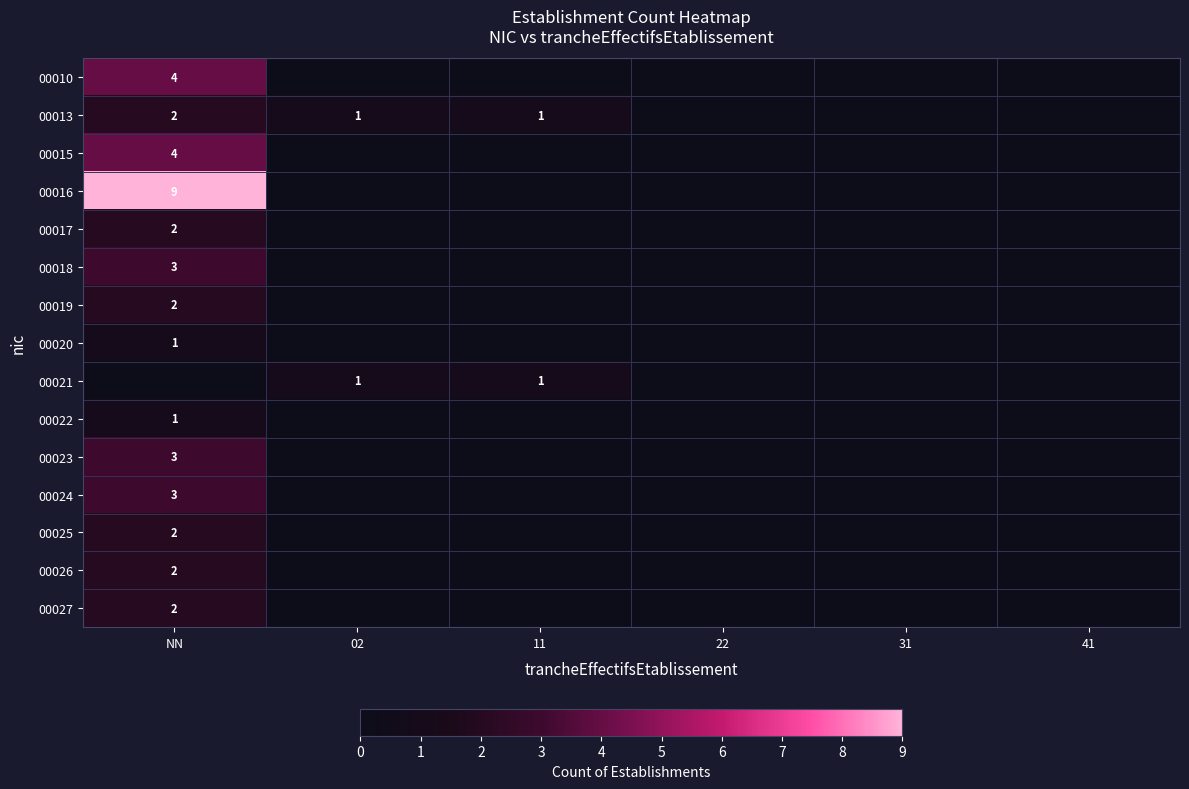

The value of 00020 at NN is 1. True or false?

True